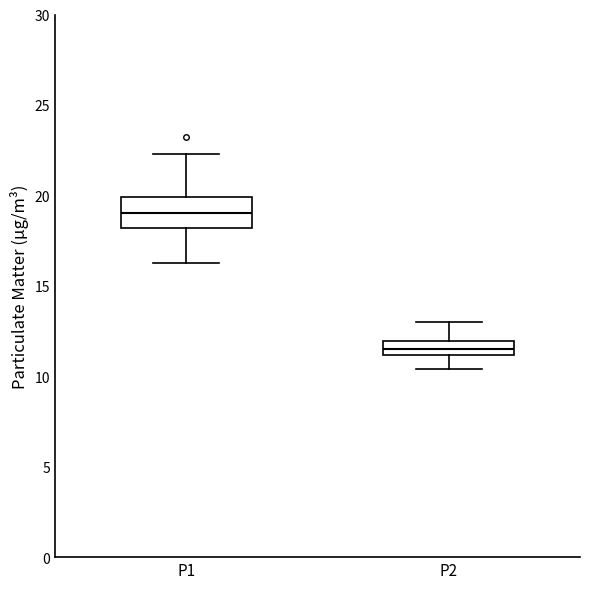

Which box is the tallest, from its lower edge to its upper edge?

P1